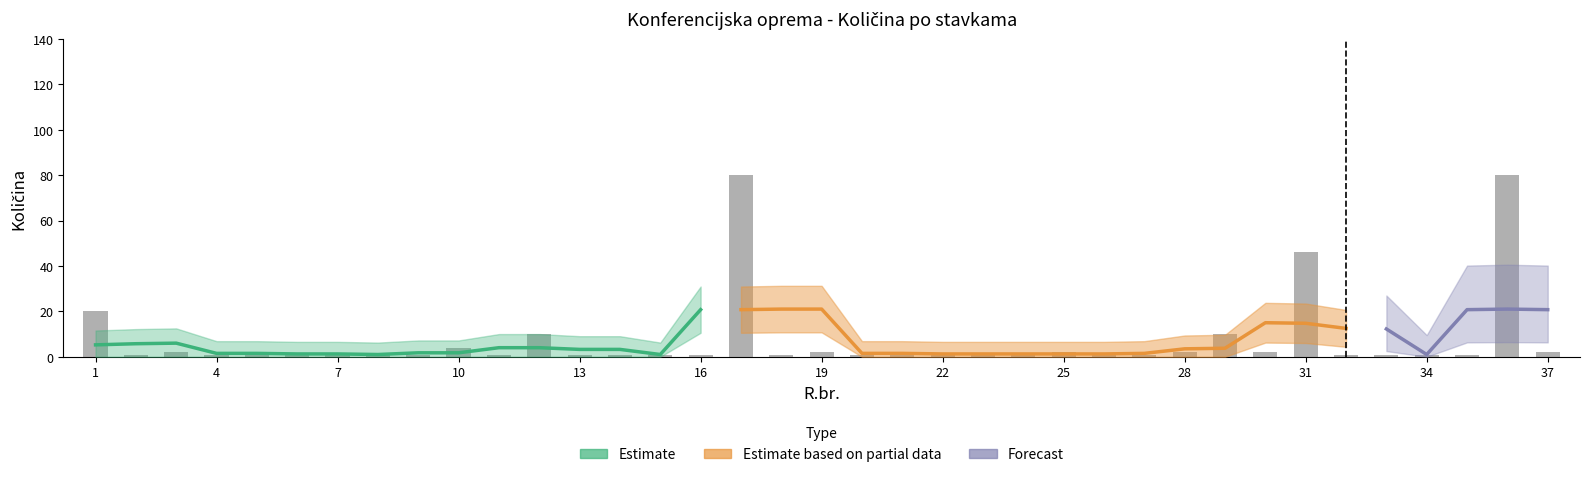

Count the number of data series in this chart.

4